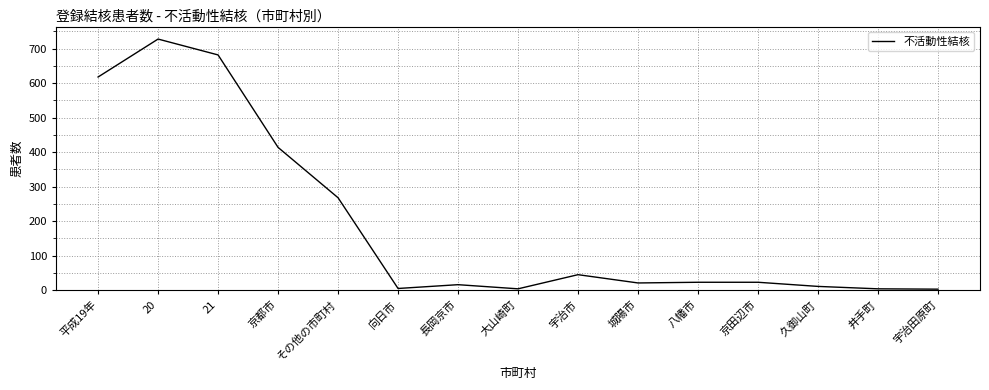

What is the change in value from 21 to 八幡市?

-659